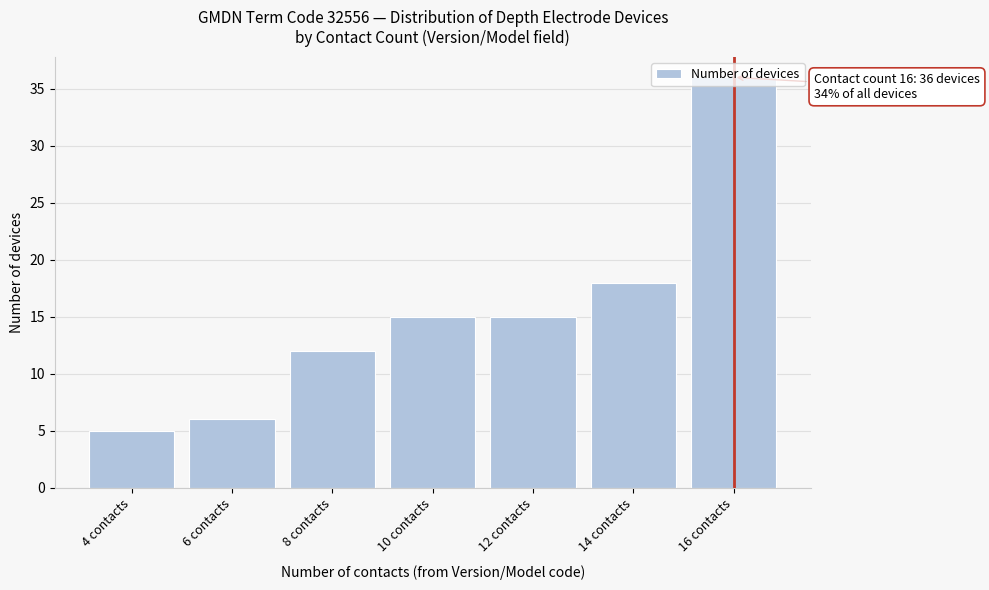

What is the average value?

15